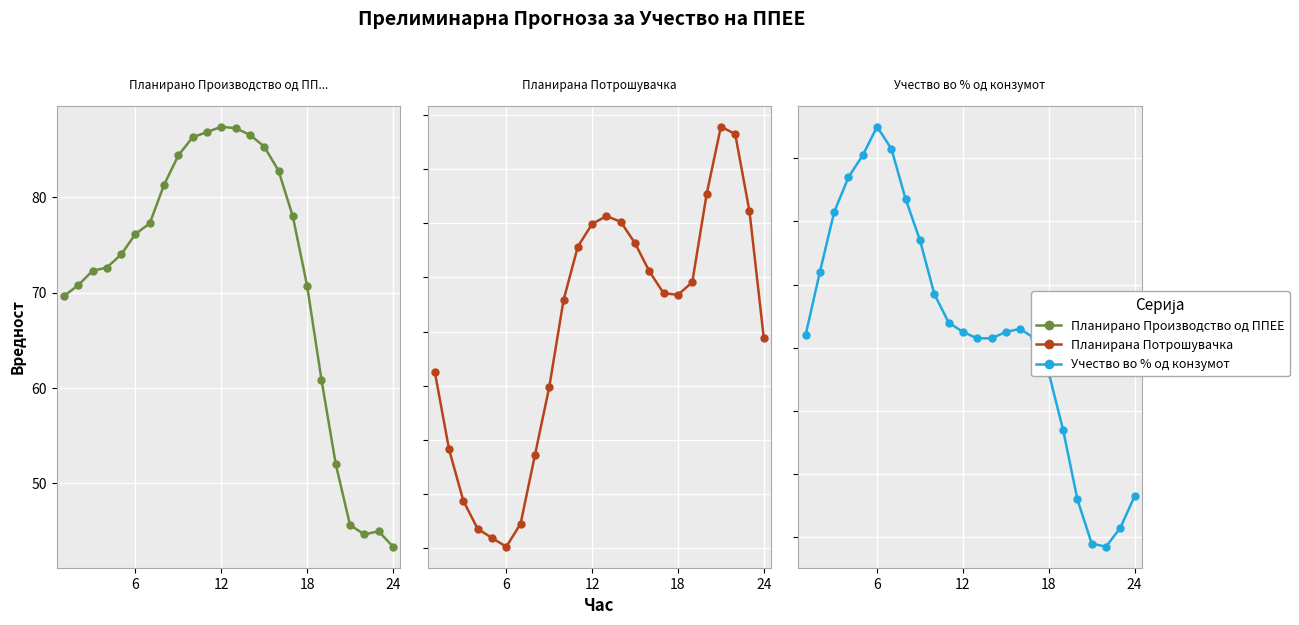

What is the value of the Планирано Производство од ППЕЕ point at the 10th from the left?

86.3